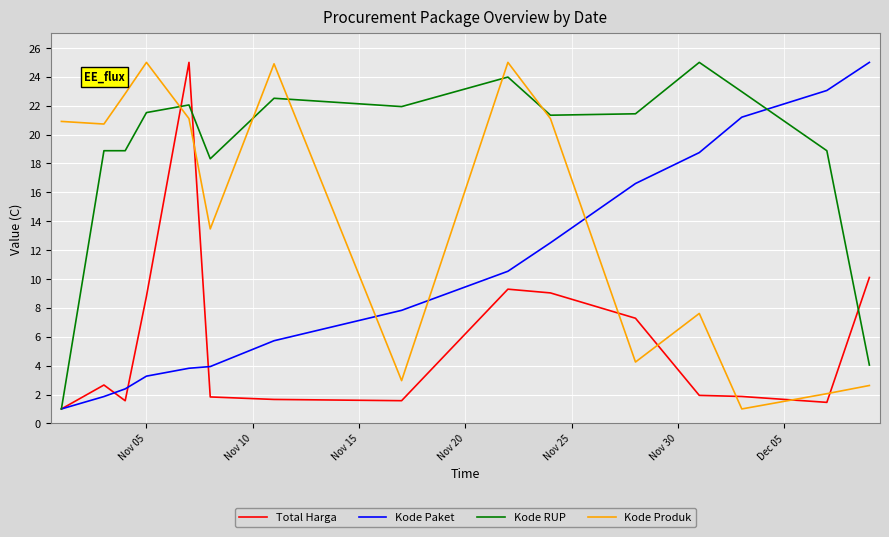

What is the minimum value shown in the chart?

1.0